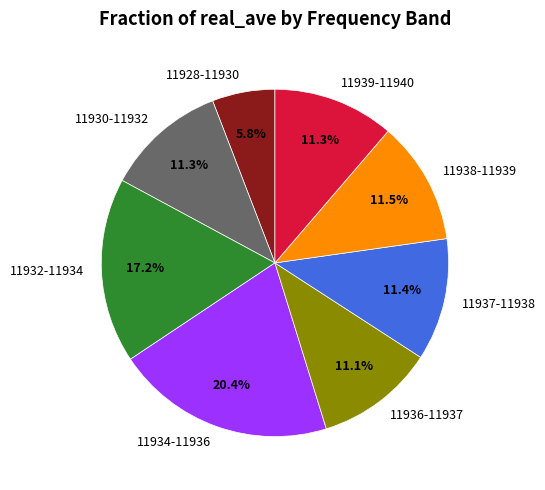

What portion of the pie excludes 11932-11934?

82.8%